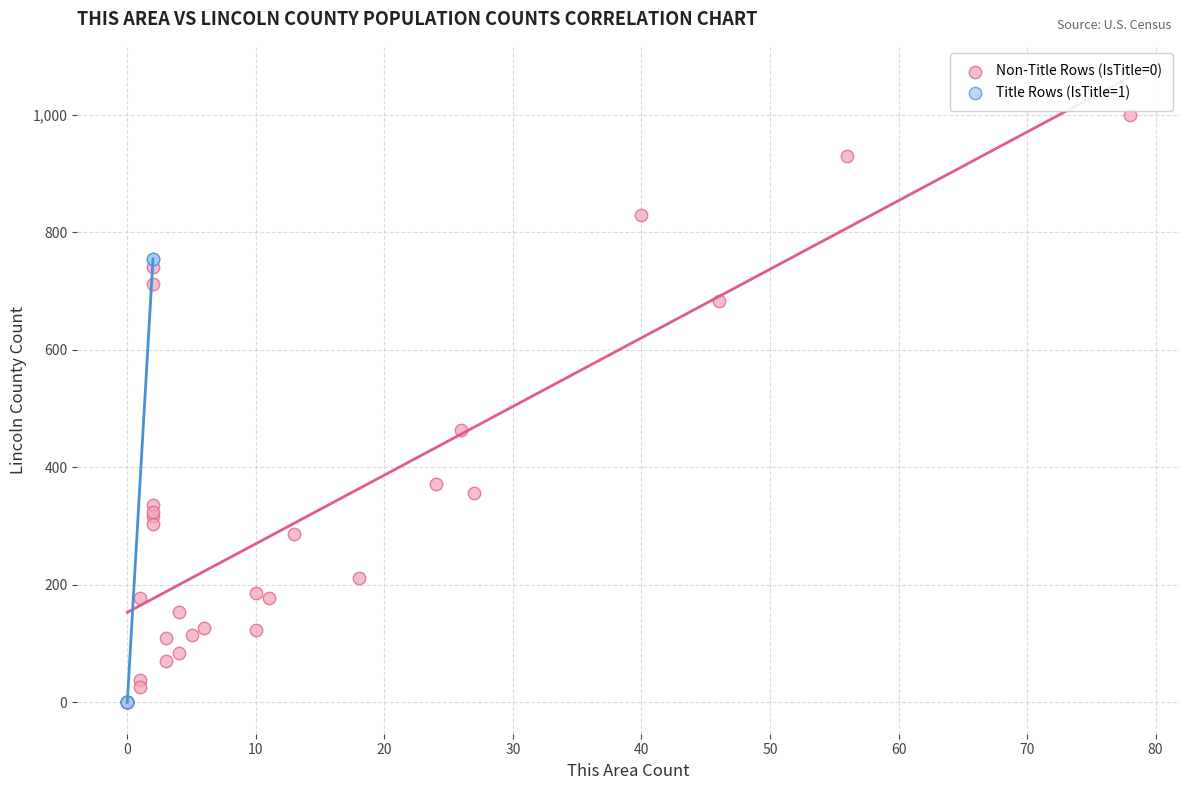

Which series reaches the maximum Y coordinate?

Non-Title Rows (IsTitle=0)